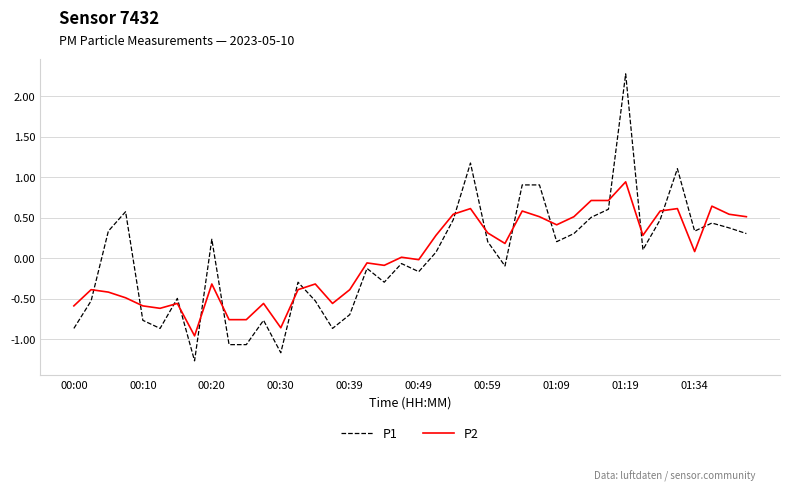

Which series has the widest spread of values?

P1